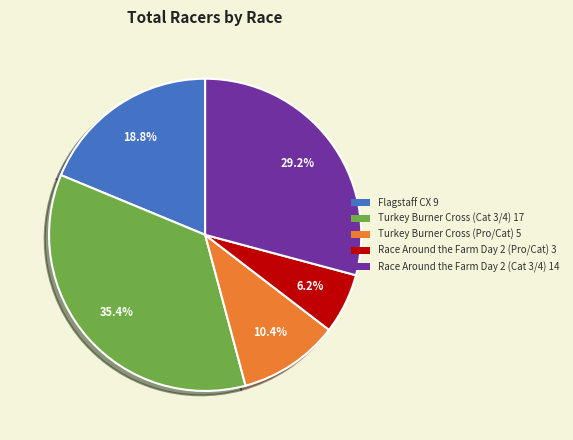

Combined, do Turkey Burner Cross (Pro/Cat) and Race Around the Farm Day 2 (Cat 3/4) account for over 50%?

No